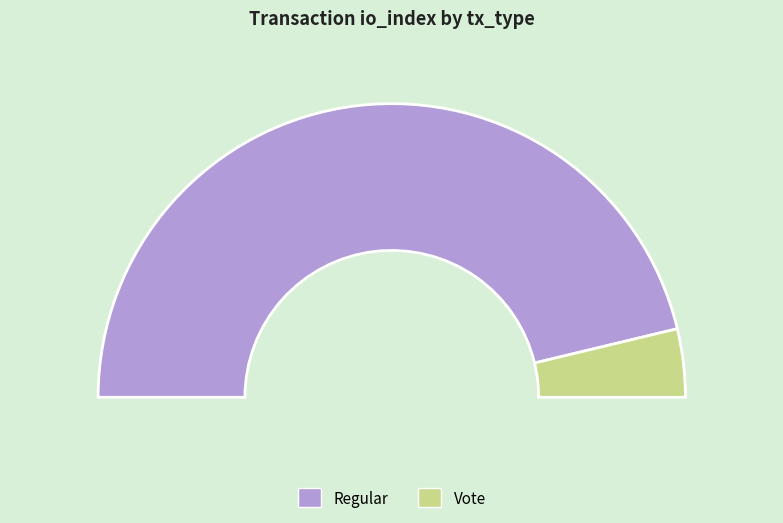

What percentage is the Vote slice, to the nearest percent?

8%